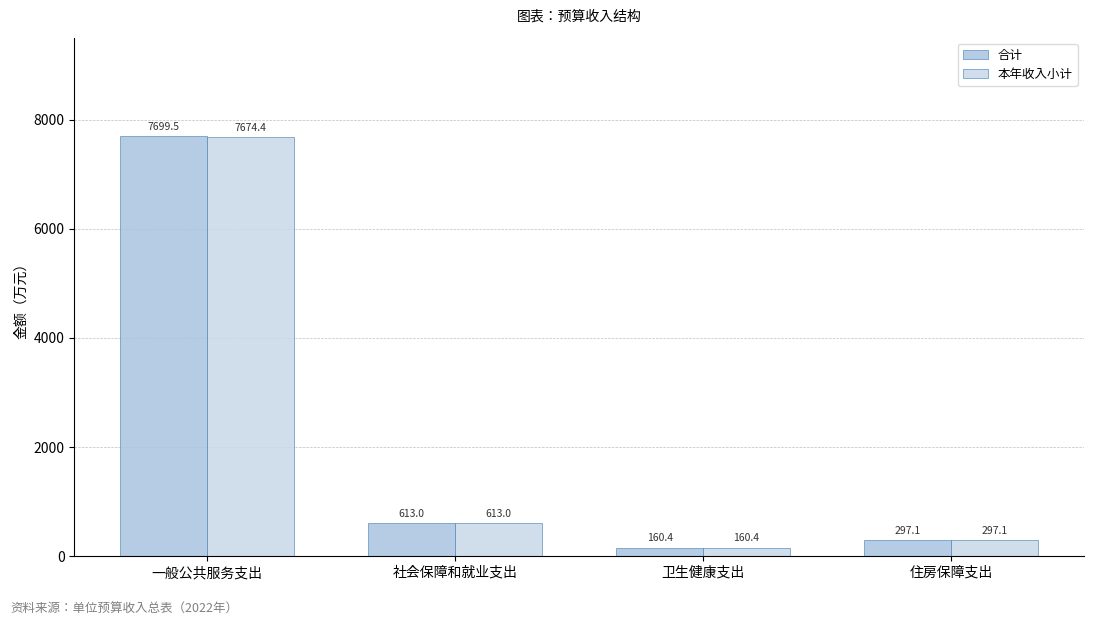

Which series has the widest spread of values?

合计